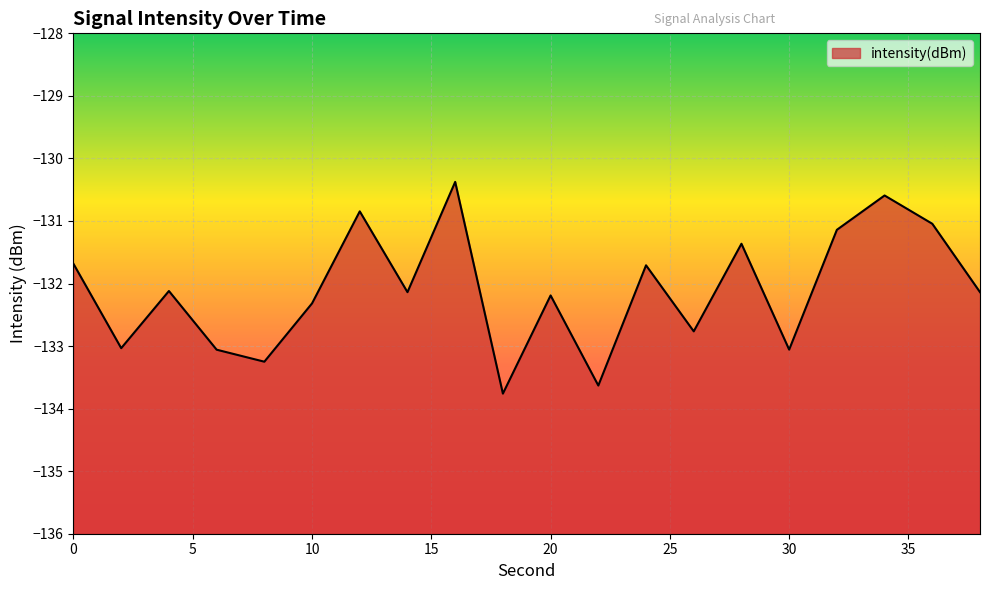

Rank the categories by value from highest to lowest.

16, 34, 12, 36, 32, 28, 0, 24, 4, 14, 38, 20, 10, 26, 2, 30, 6, 8, 22, 18